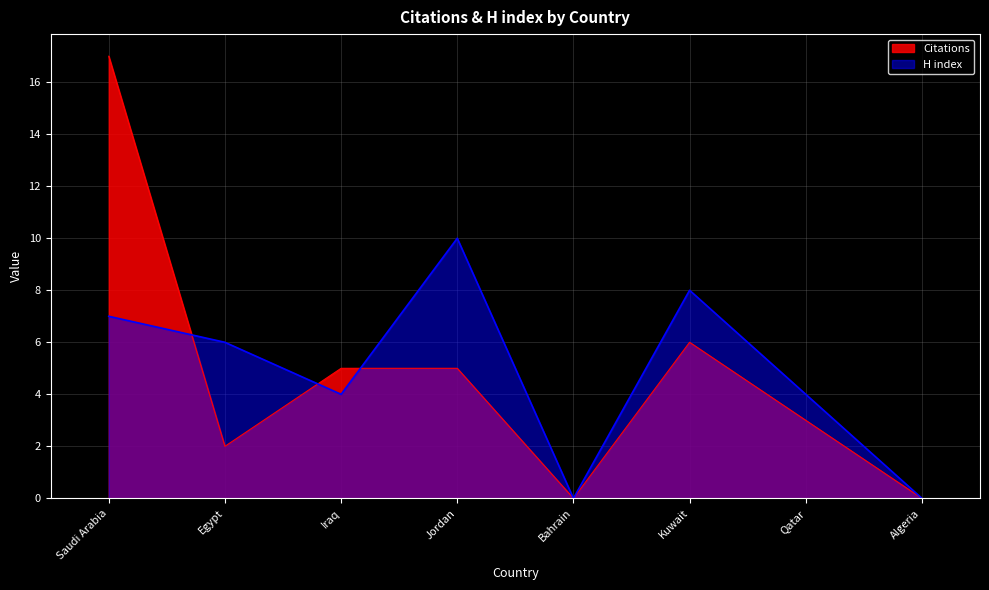

Between Egypt and Bahrain, which is larger?

Egypt